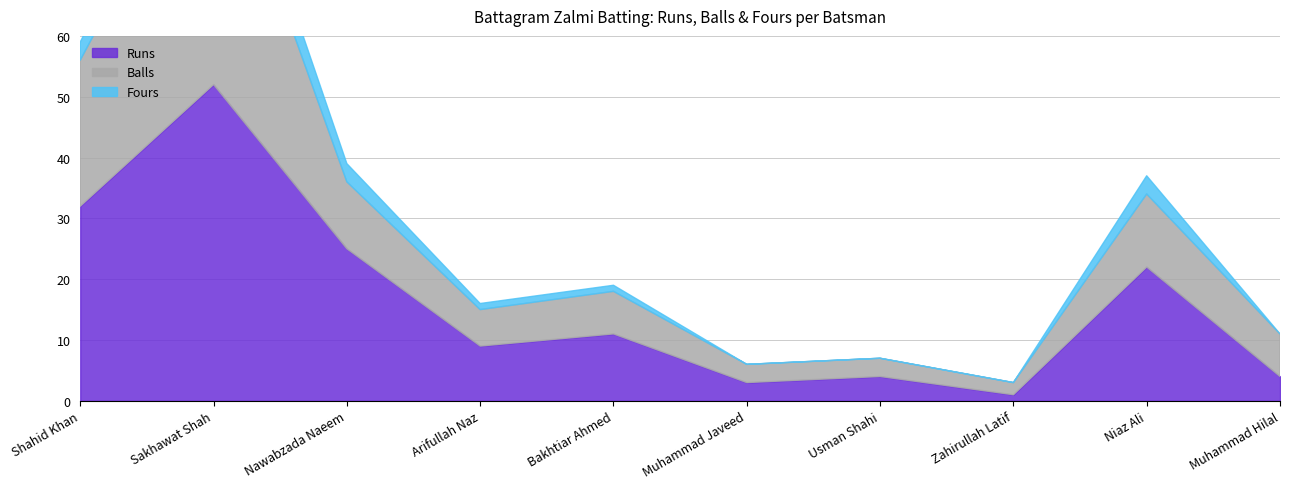

What is the sum of all Fours values?

17